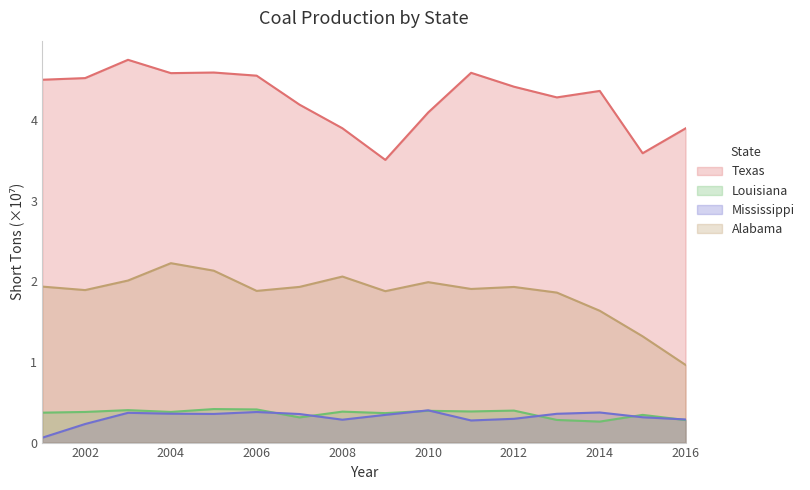

What is the minimum value shown in the chart?

0.1